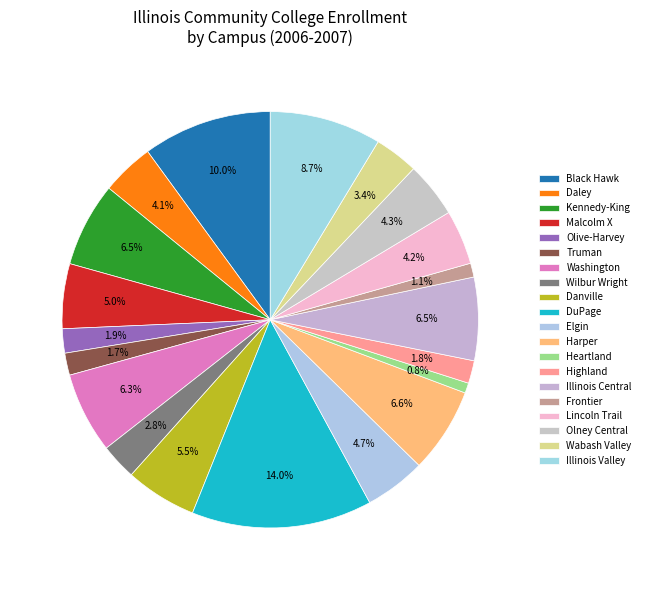

To the nearest percent, what percentage of the pie is Wabash Valley?

3%